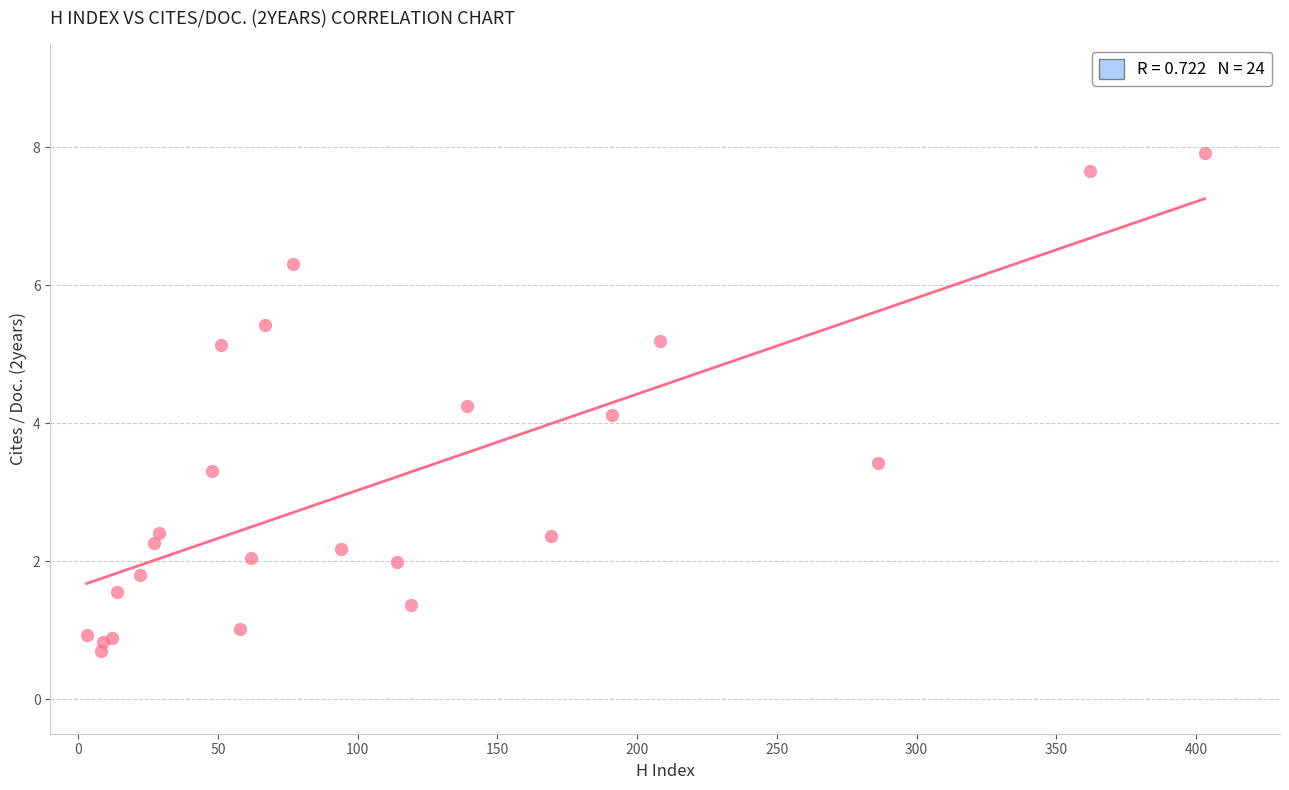

What Y value in the scatter plot is closest to 4?

4.1